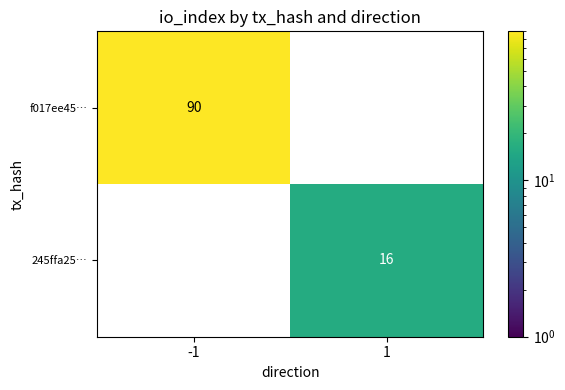

The value of 245ffa25… at 1 is 5. True or false?

False